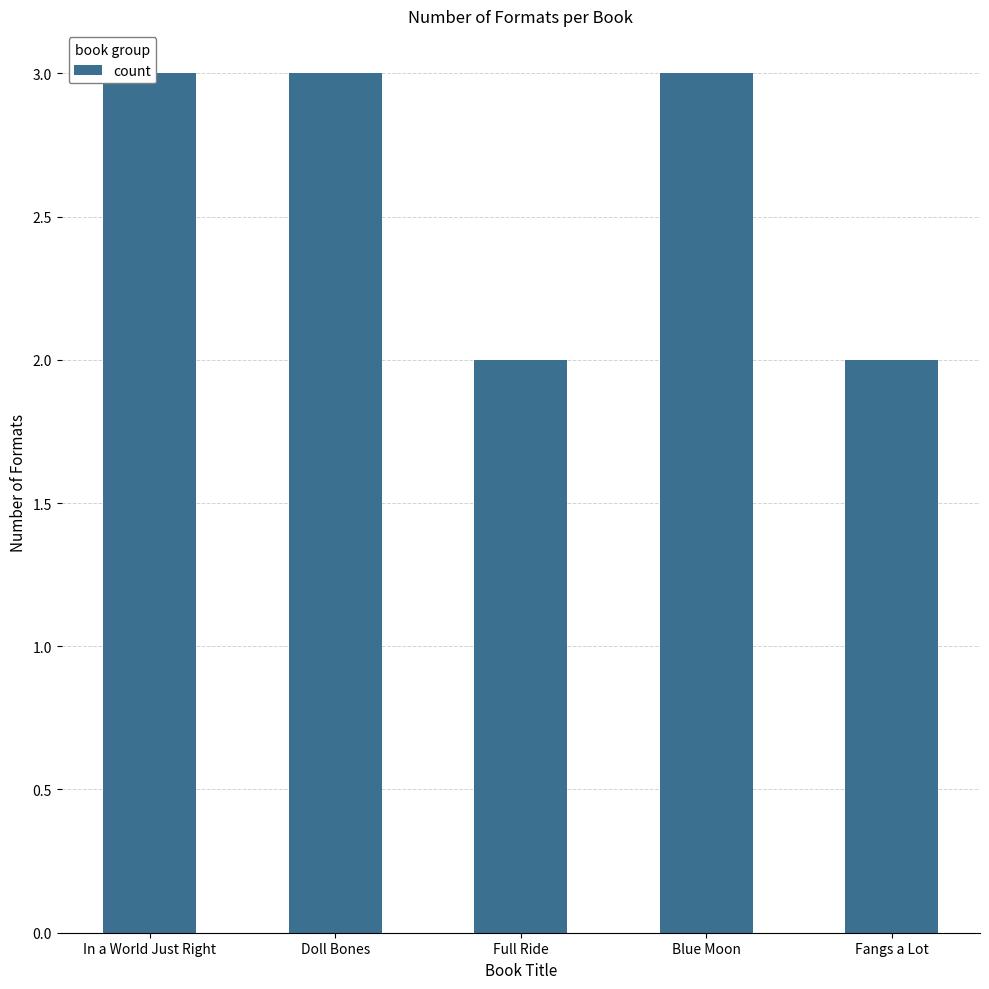

Rank the categories by value from lowest to highest.

Full Ride, Fangs a Lot, In a World Just Right, Doll Bones, Blue Moon